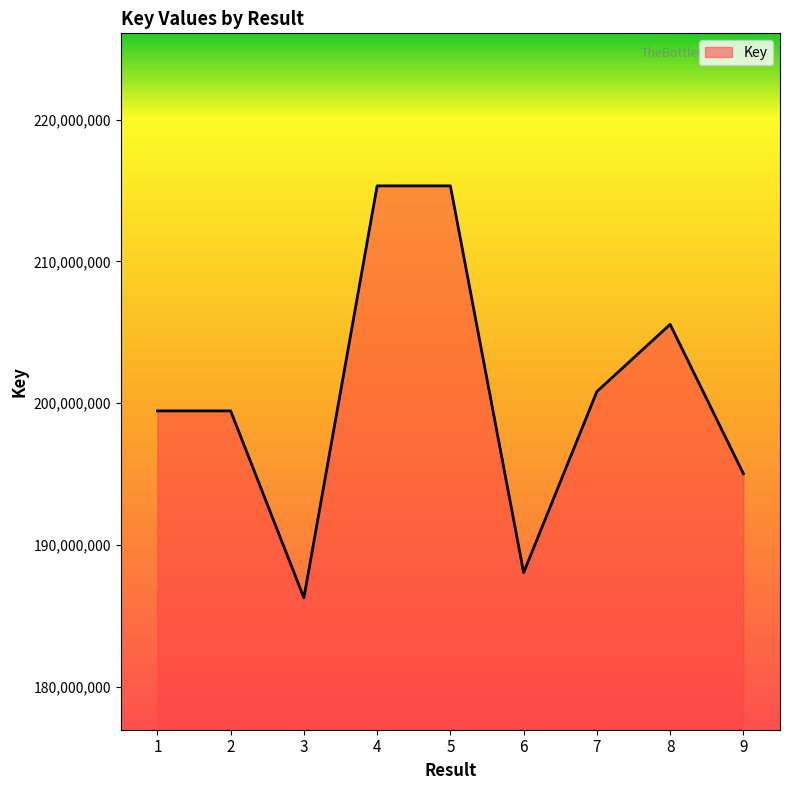

What is the difference between the maximum and minimum values?

29073057